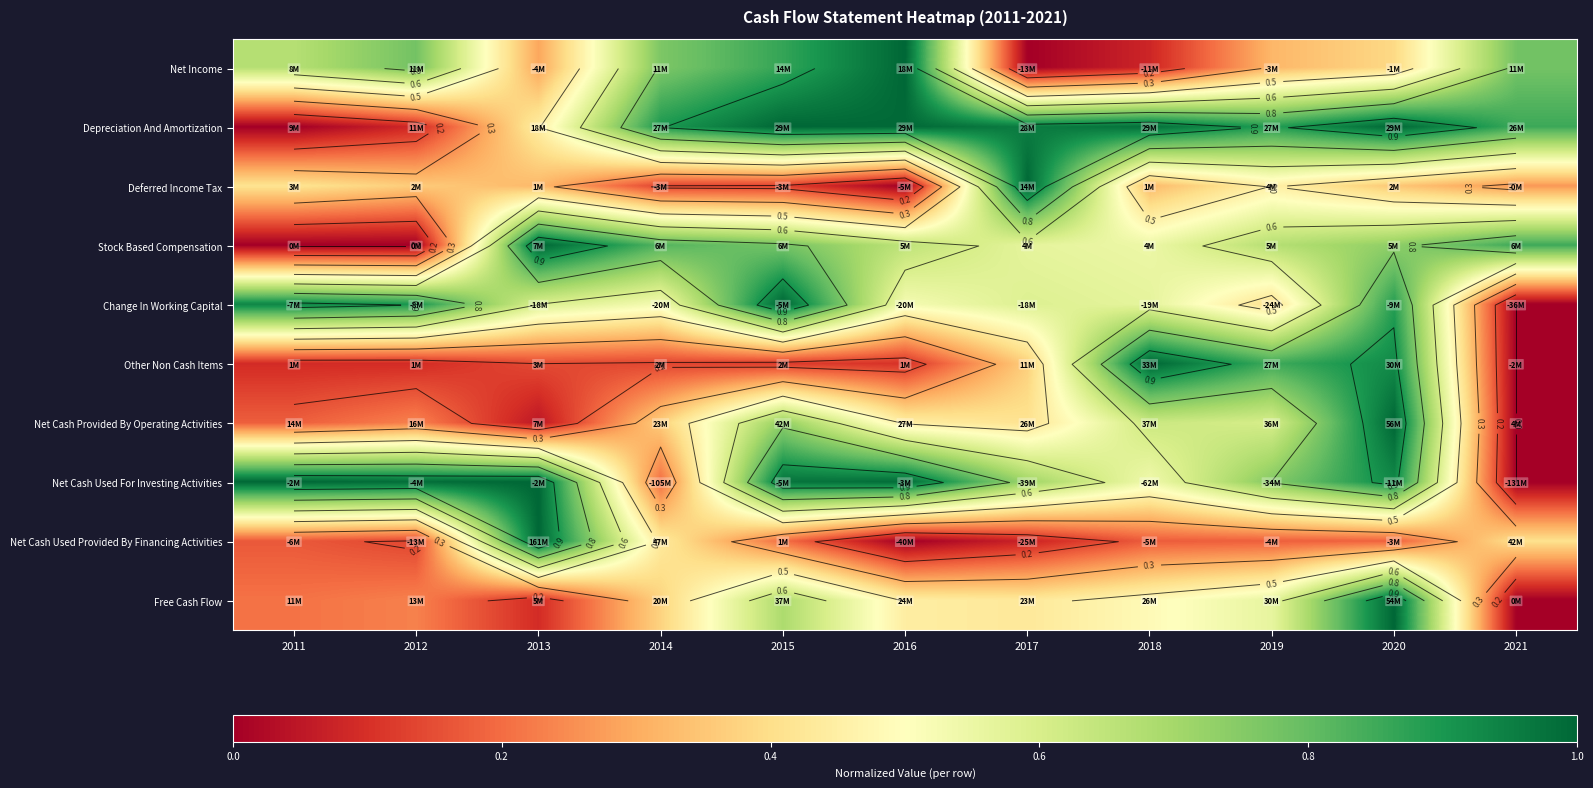

What is the difference between the highest and lowest values at 2013?

1.0